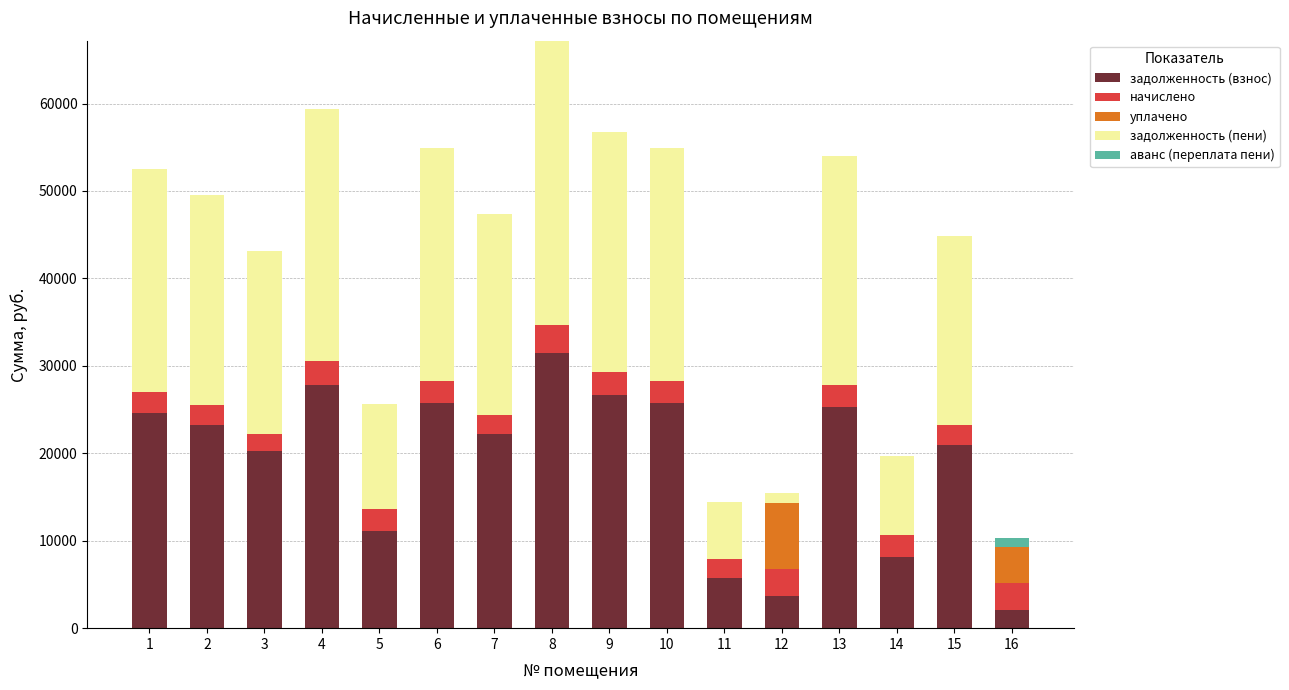

The value of задолженность (взнос) at 12 is 3629.7. True or false?

True